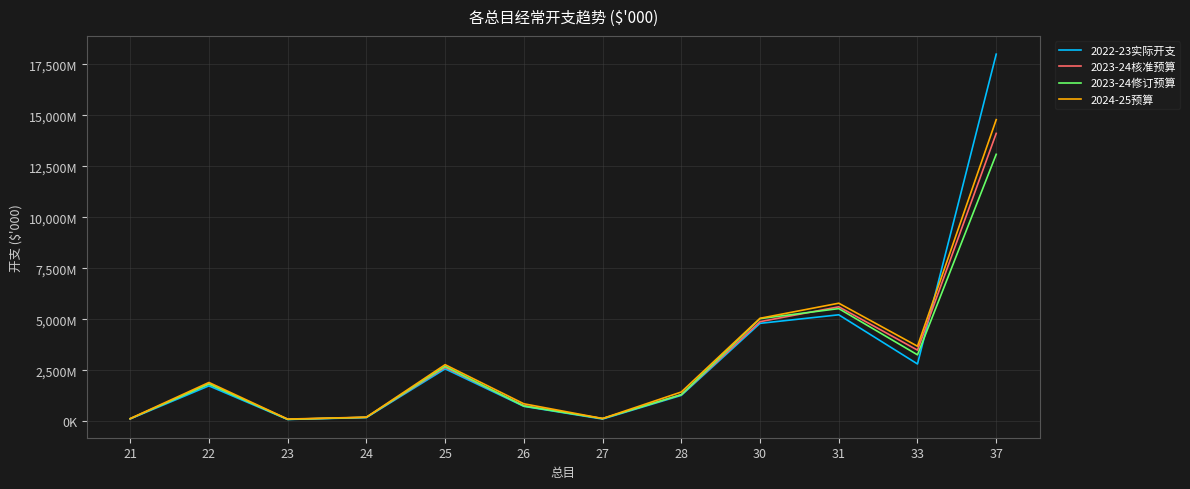

At which category does 2023-24修订预算 reach its first local peak?

22